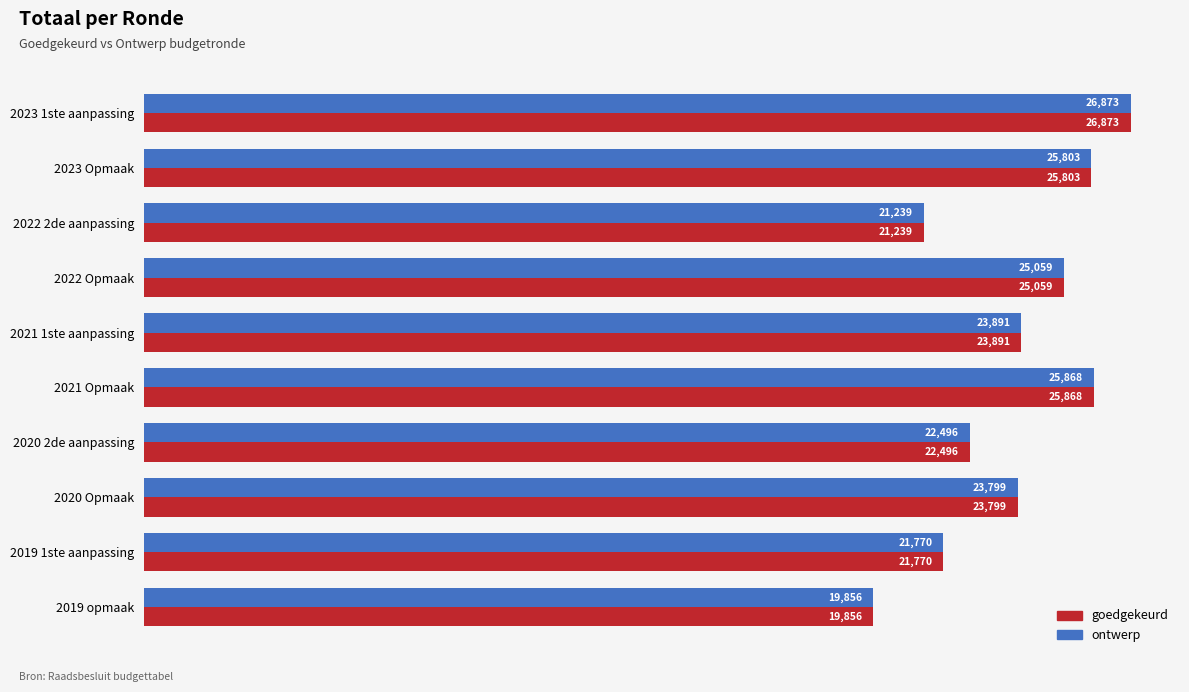

What is the average value of the goedgekeurd series?

23665